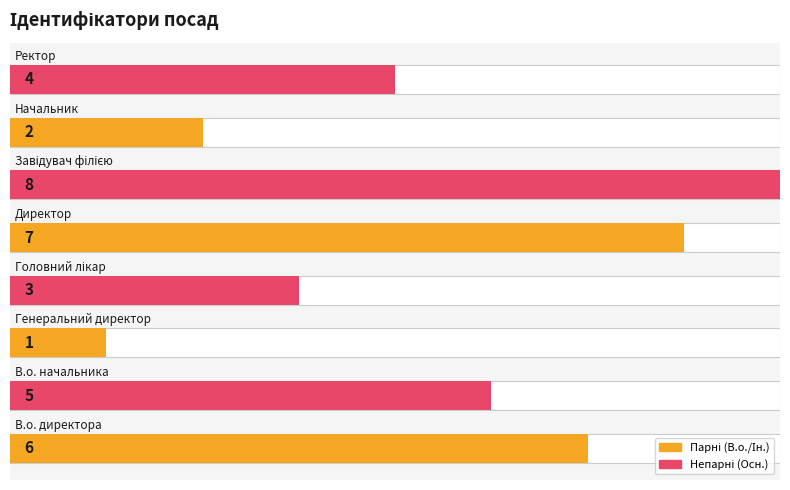

The value at 1 is 3. True or false?

False